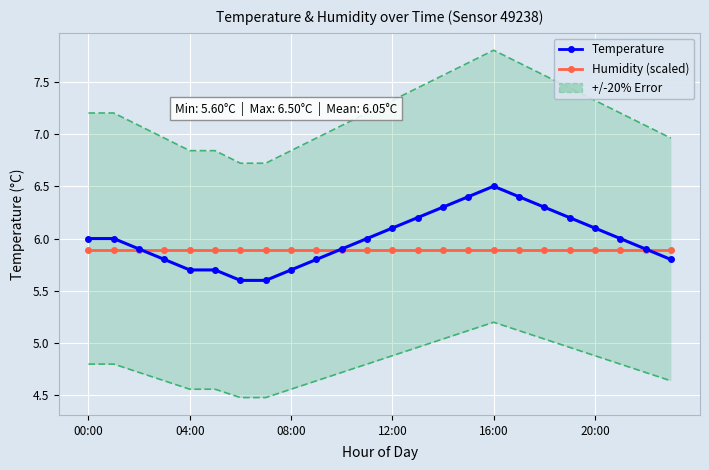

What value does the Temperature series have at 22?

5.9